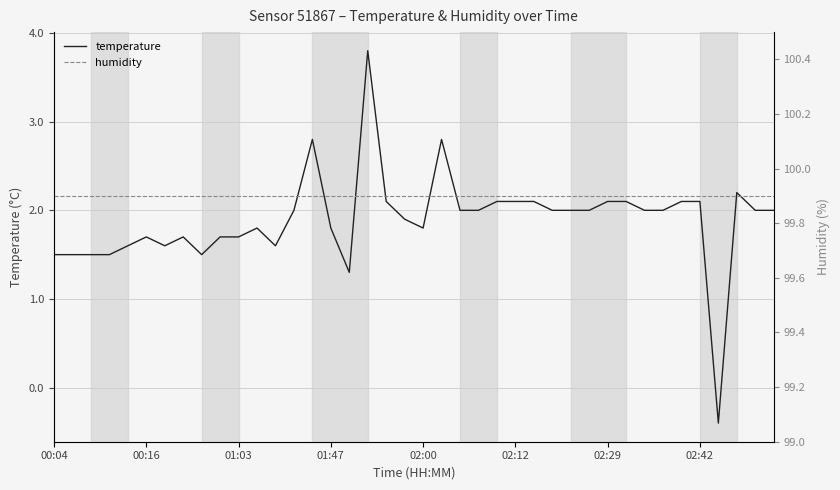

What position from the left is 31?

32